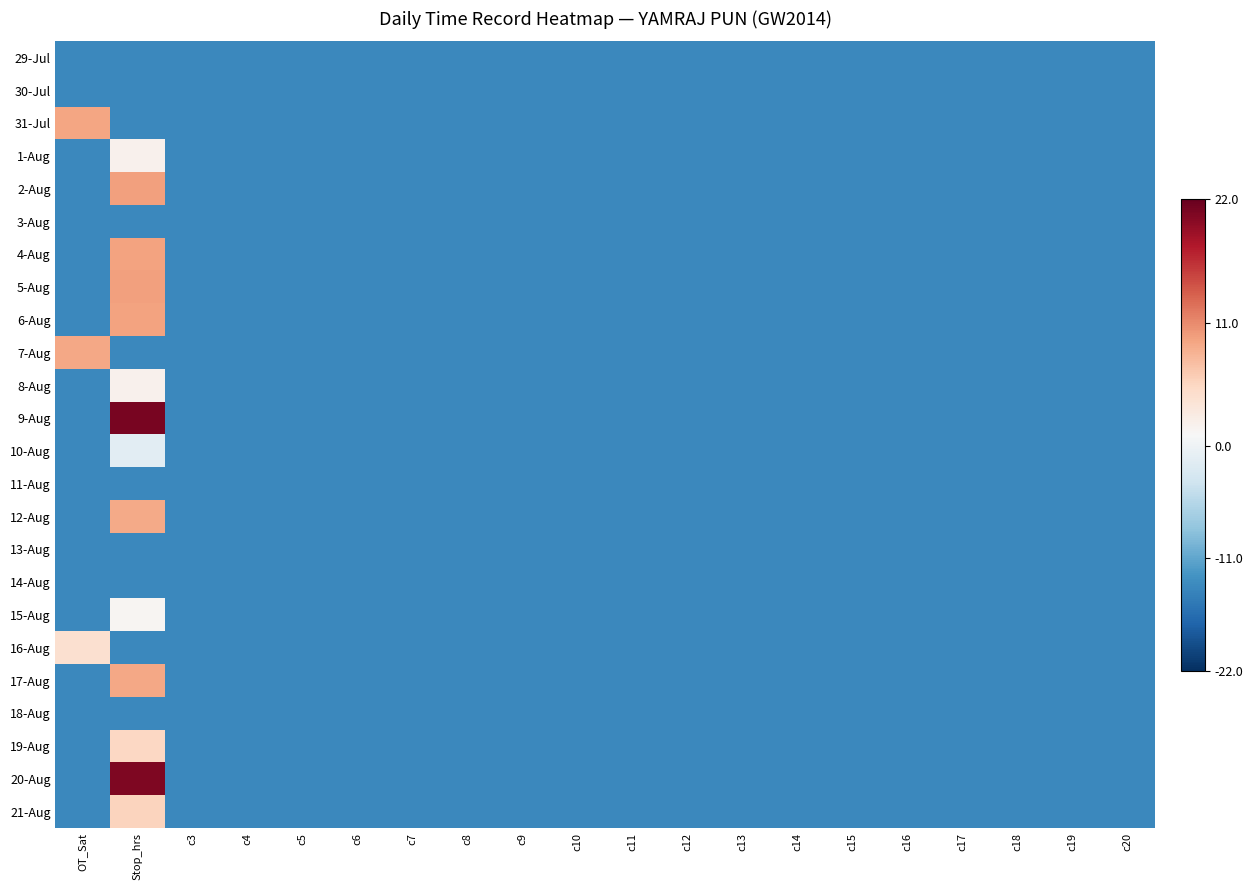

What is the minimum value shown in the chart?

-0.6